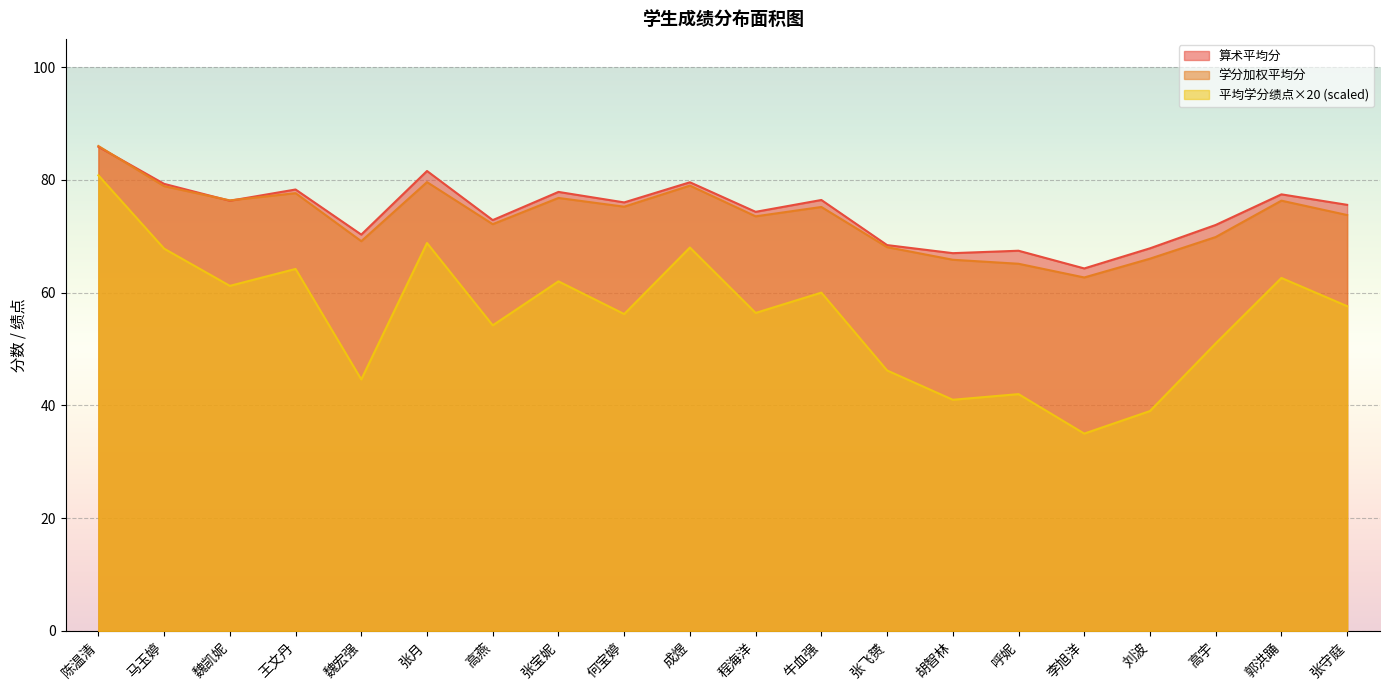

Which has a higher value, 张宝妮 or 李旭洋?

张宝妮